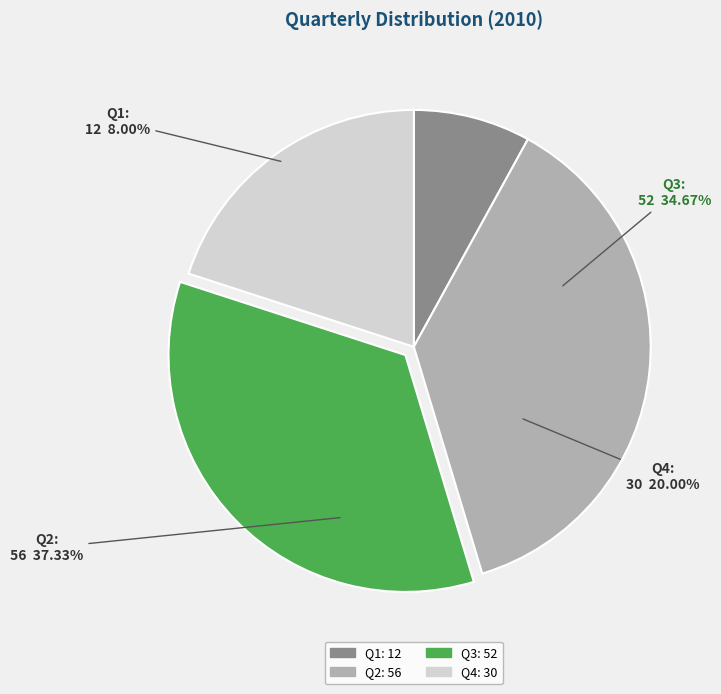

Rank the categories by value from lowest to highest.

Q1, Q4, Q3, Q2